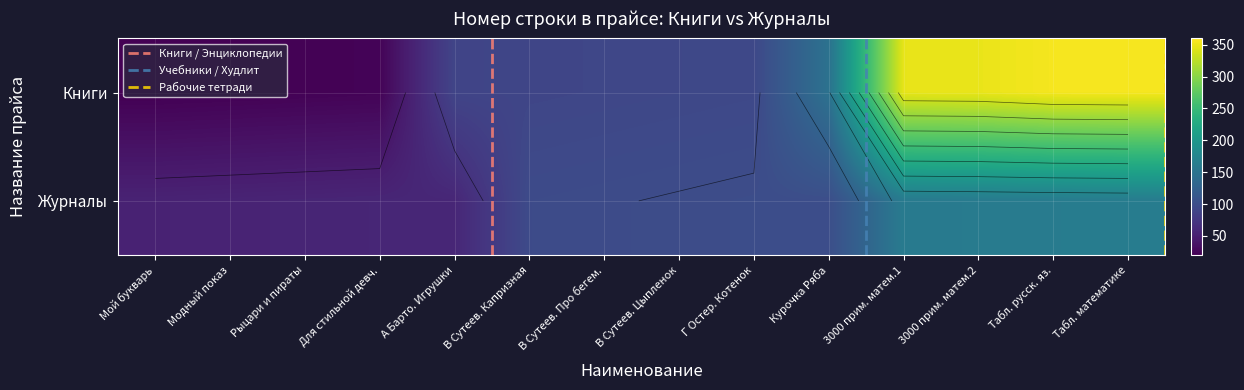

List the labels in order of value, smallest first.

Мой букварь, Модный показ, Рыцари и пираты, Для стильной девч., А Барто. Игрушки, В Сутеев. Капризная, В Сутеев. Про бегем., В Сутеев. Цыпленок, Г Остер. Котенок, Курочка Ряба, 3000 прим. матем.1, 3000 прим. матем.2, Табл. русск. яз., Табл. математике